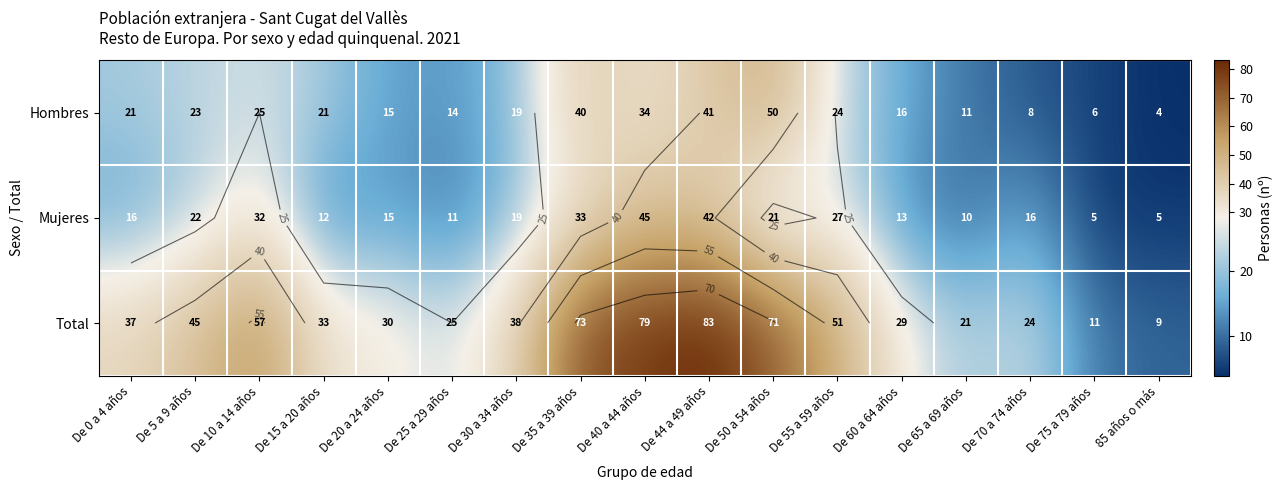

What is the greatest value displayed?

83